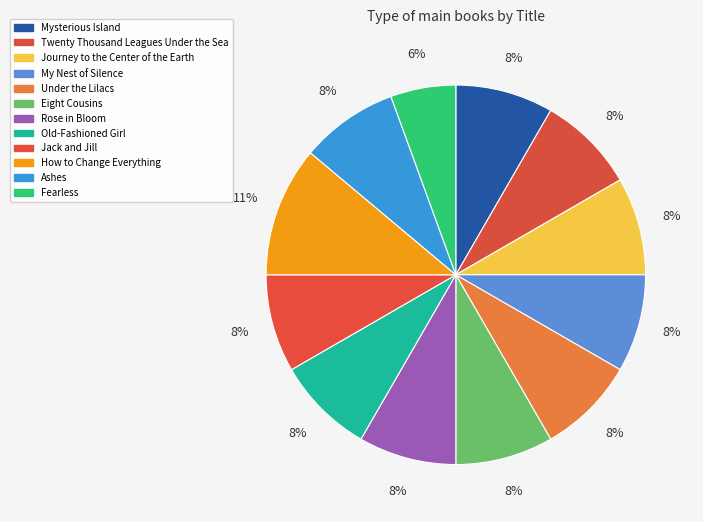

Is it true that Twenty Thousand Leagues Under the Sea is 2% of the pie?

False